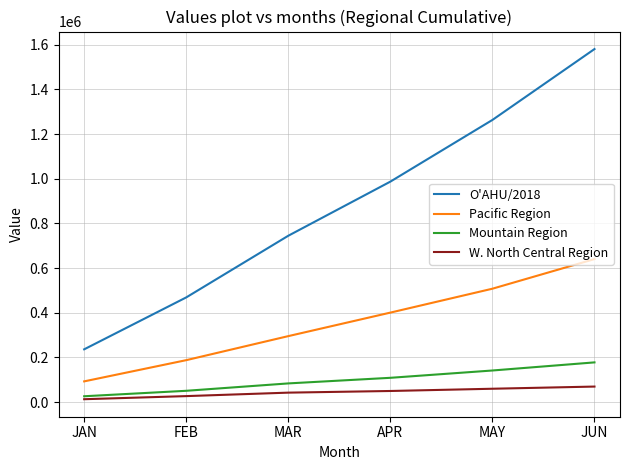

The Mountain Region series shows 233451.7 at MAY. True or false?

False